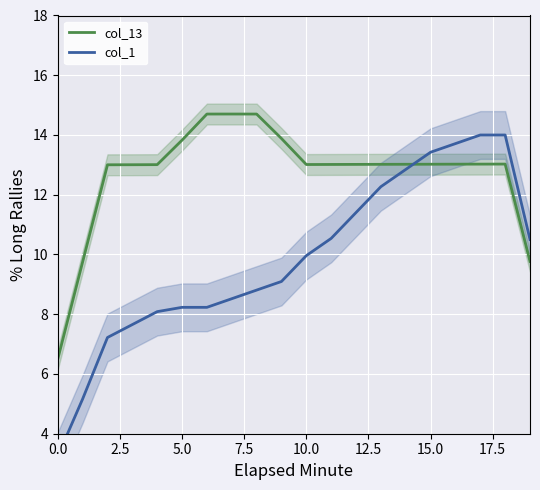

Which has a higher value, 19 or 10?

10